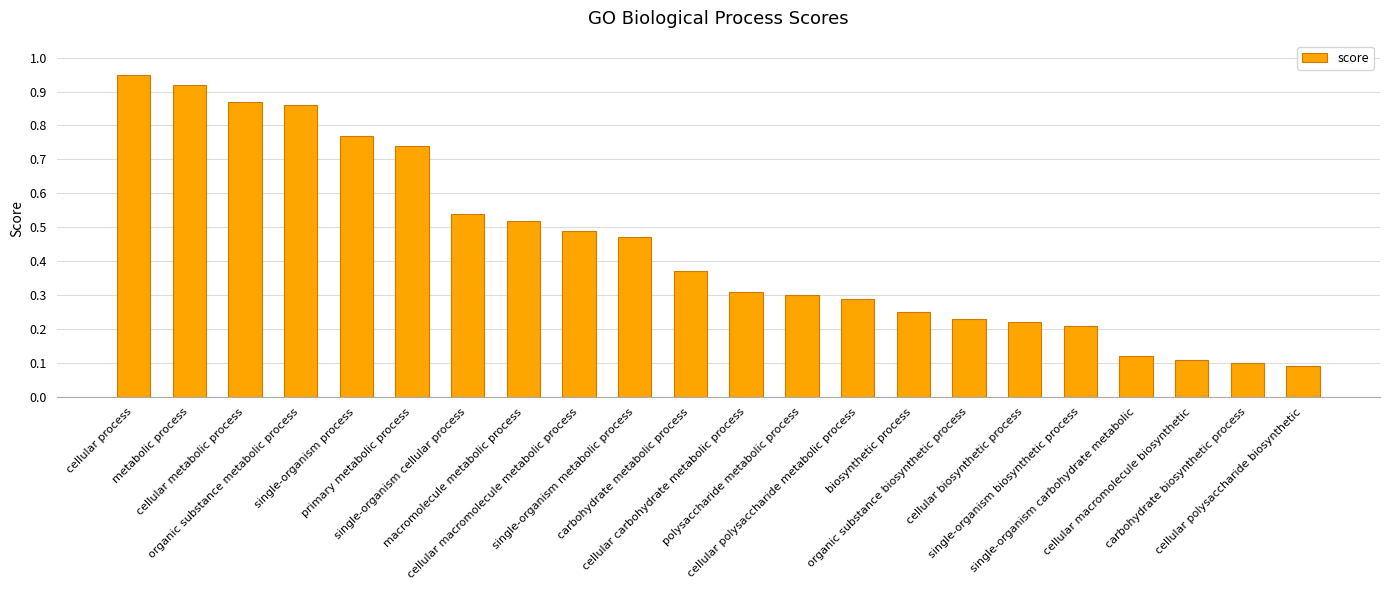

Does the chart contain stacked bars?

No